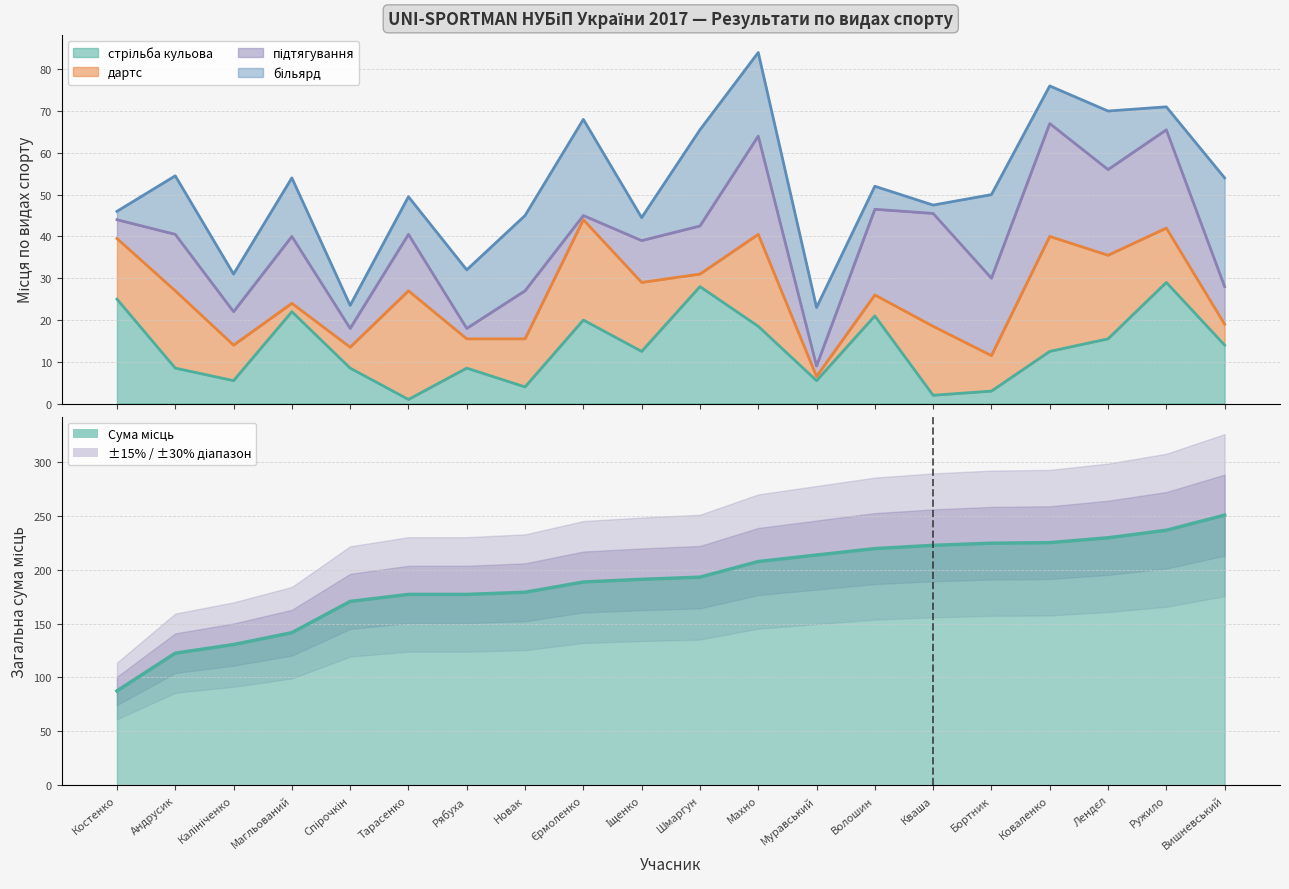

What is the average value of the більярд series?

12.7